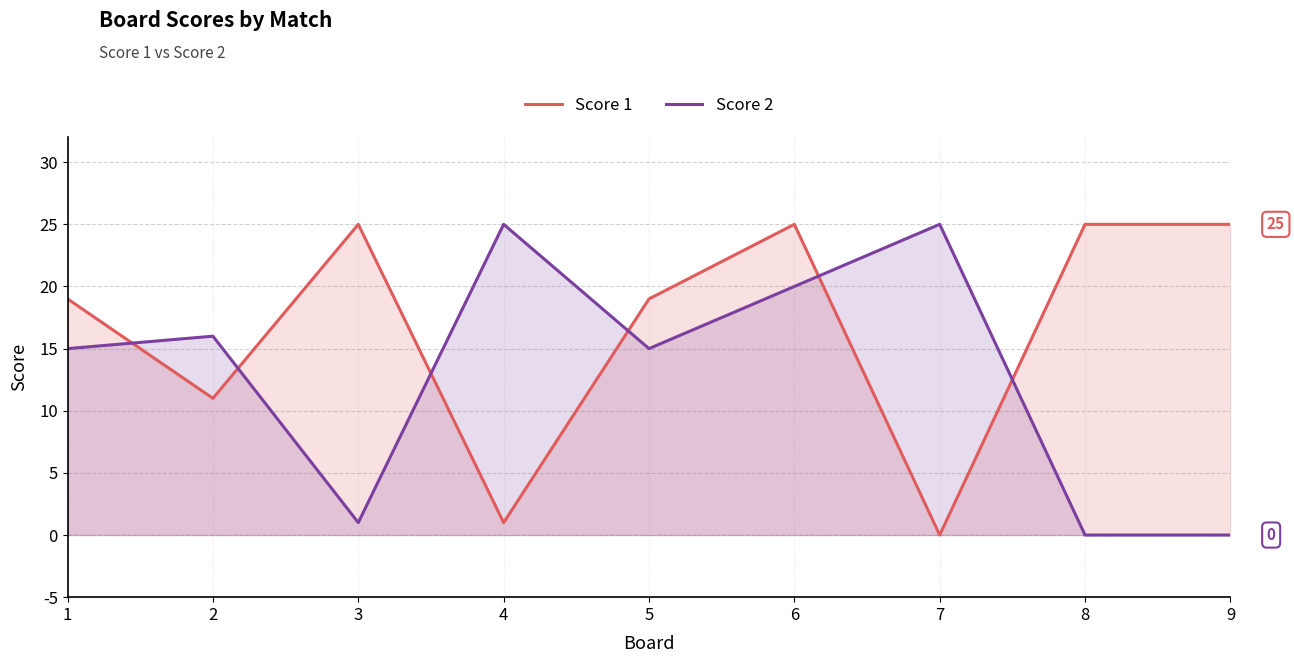

Which series changed the most between 1 and 7?

Score 1